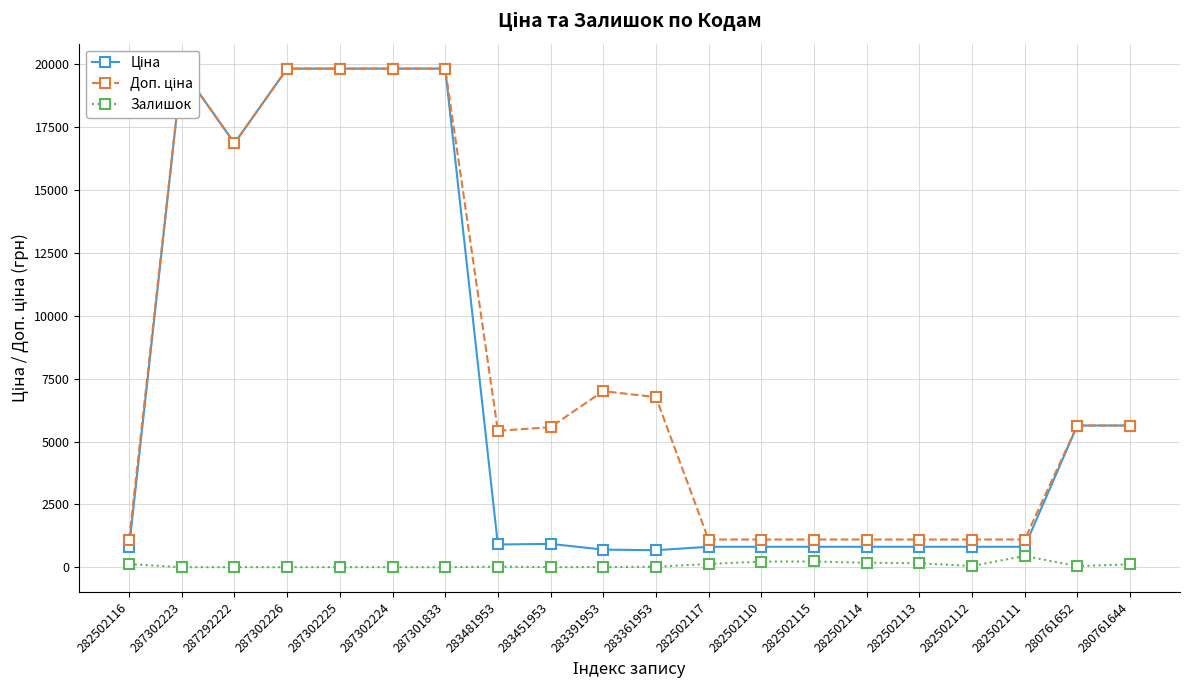

Count the number of data series in this chart.

3